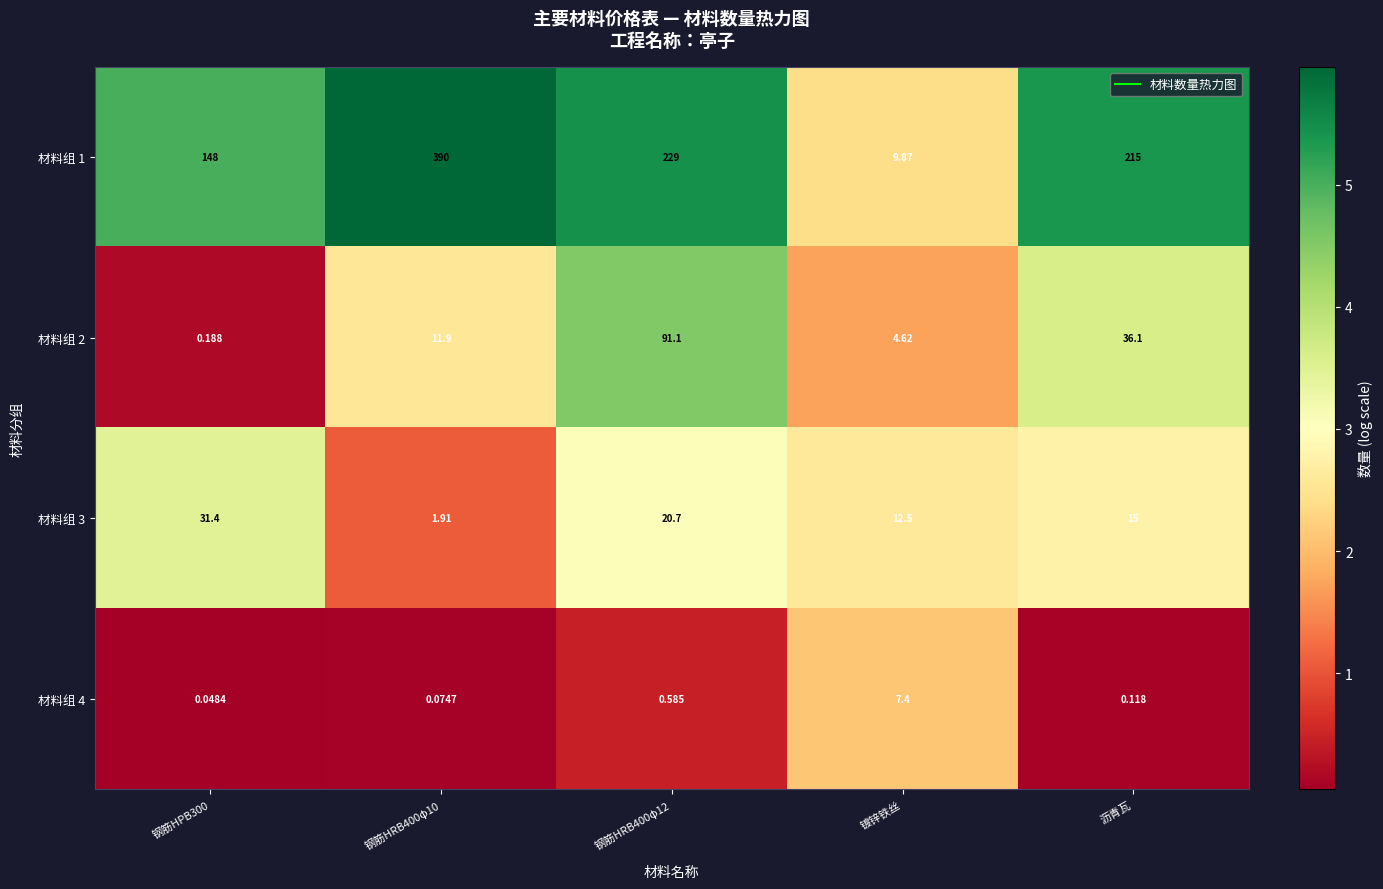

Which category has the lowest value in the 材料组 1 series?

镀锌铁丝